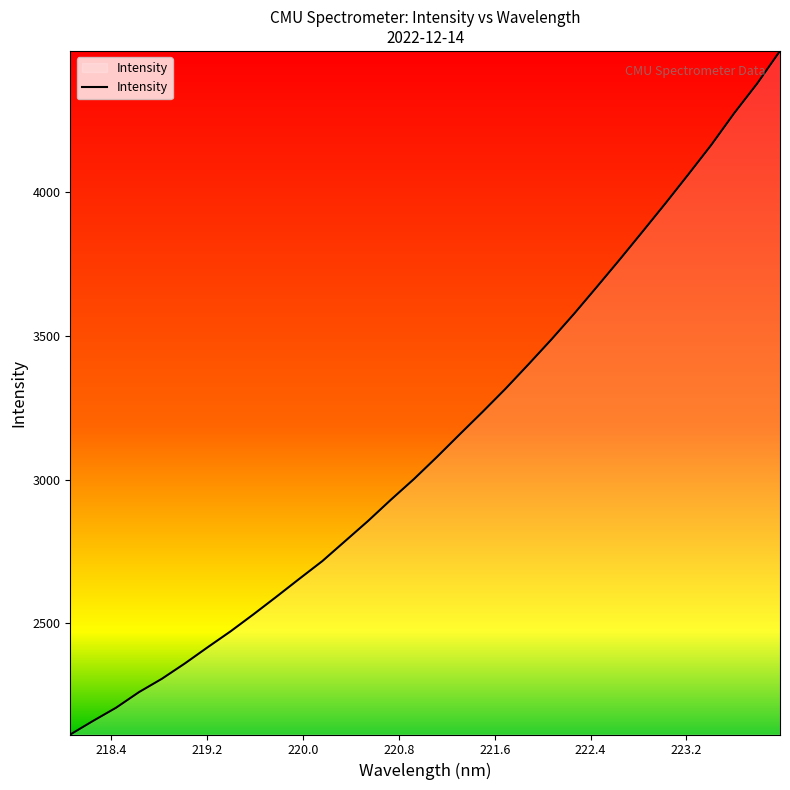

What is the difference between the maximum and minimum values?

2377.0